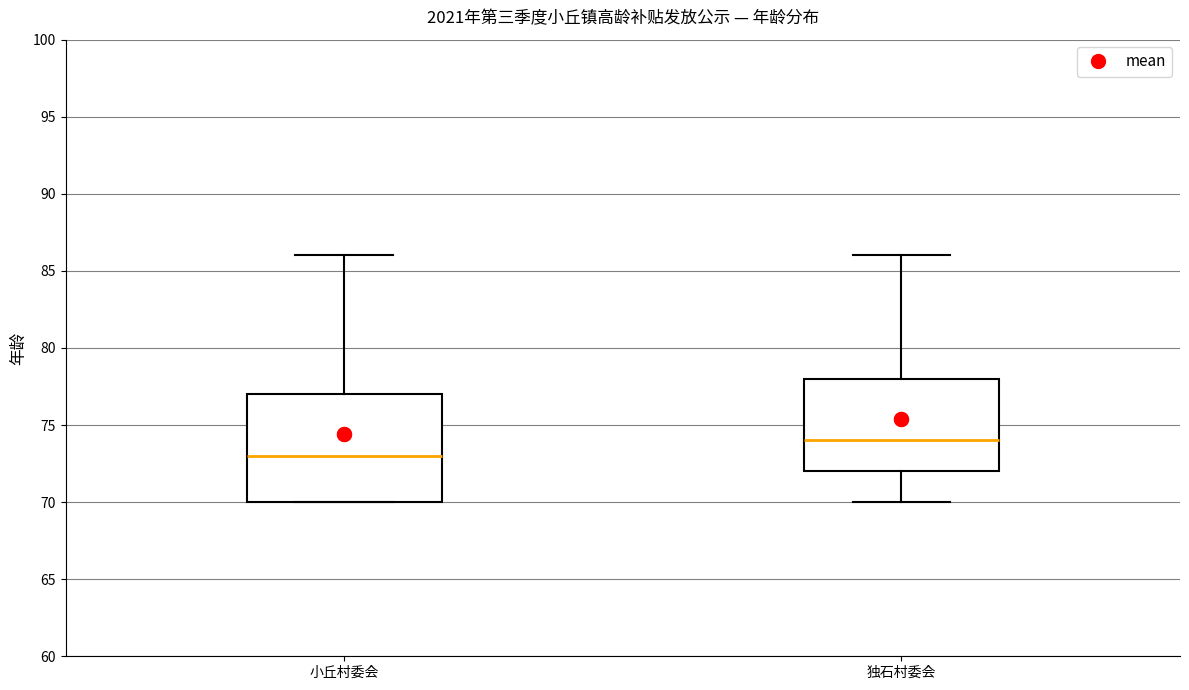

Reading left to right, transcribe this box plot: for each box, give where its median line is, the range the box spans, and where its two whiskers end, as read against the y-axis. The values are not printed on the chart, so give them approximately, as read against the axis.

小丘村委会: median 73, box 70 to 77, whiskers 70 to 86
独石村委会: median 74, box 72 to 78, whiskers 70 to 86